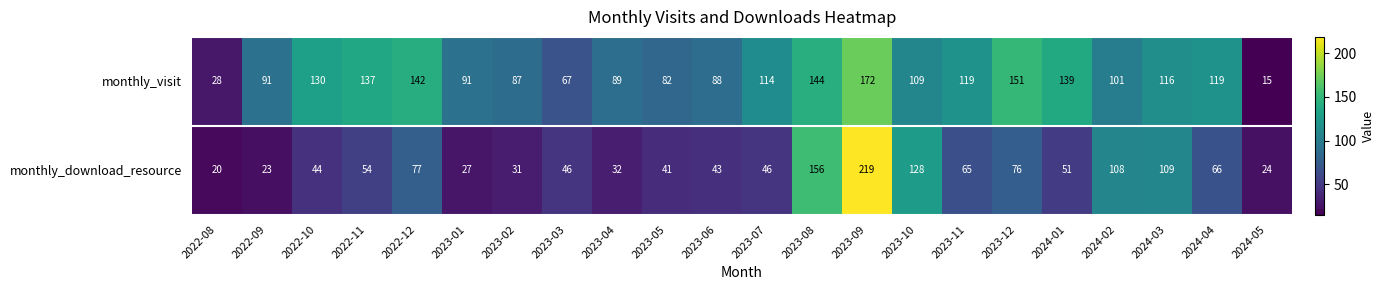

At 2023-07, list the series in order from largest to smallest.

monthly_visit, monthly_download_resource